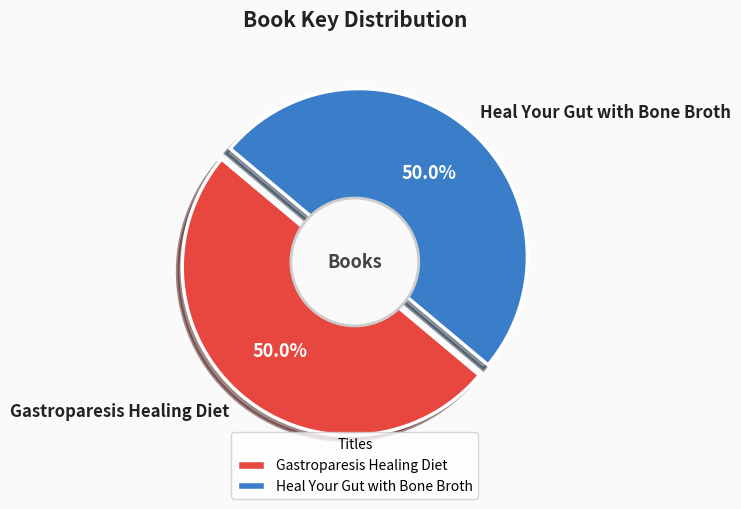

What is the ratio of the value at Heal Your Gut with Bone Broth to the value at Gastroparesis Healing Diet?

1.0